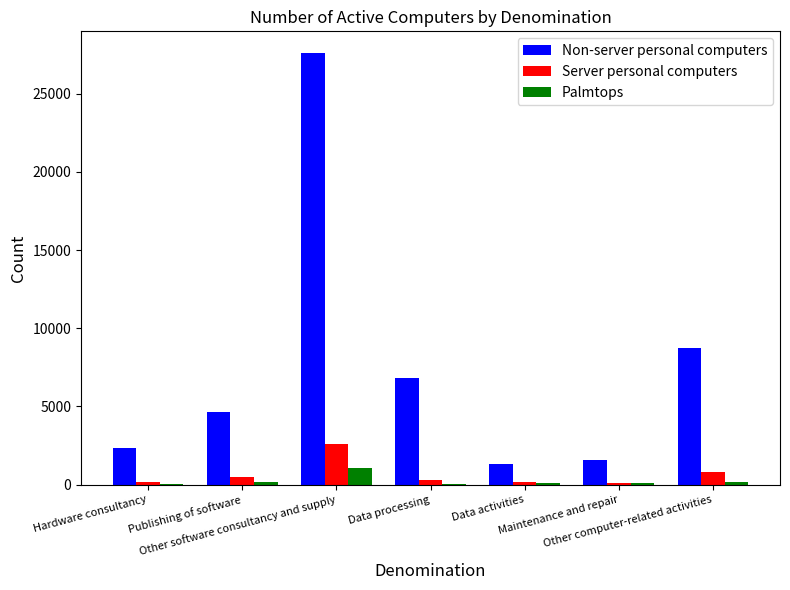

Where does the Server personal computers series first go above 304?

Publishing of software